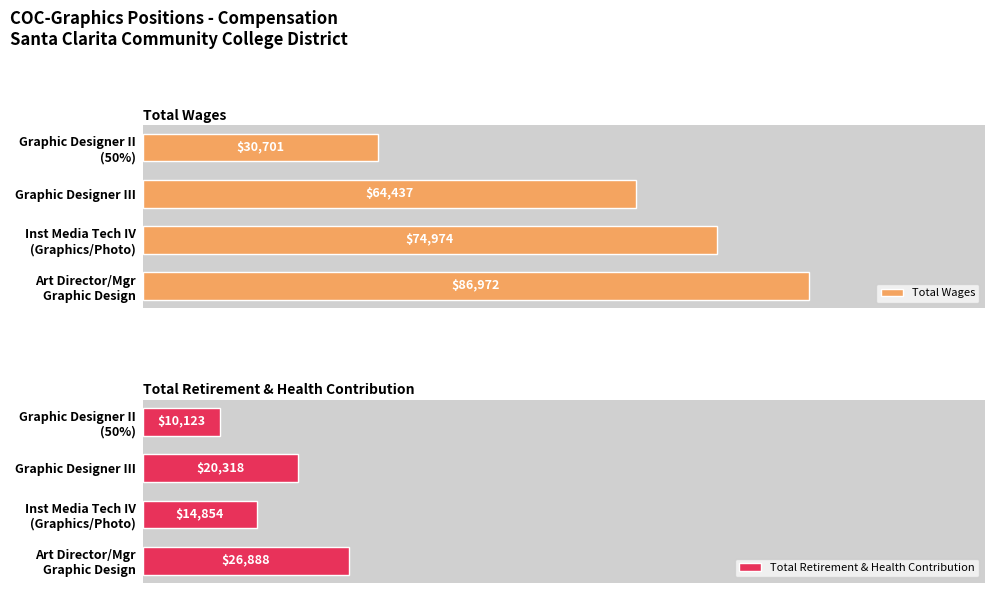

Rank the series by their average value, from highest to lowest.

Total Wages, Total Retirement & Health Contribution